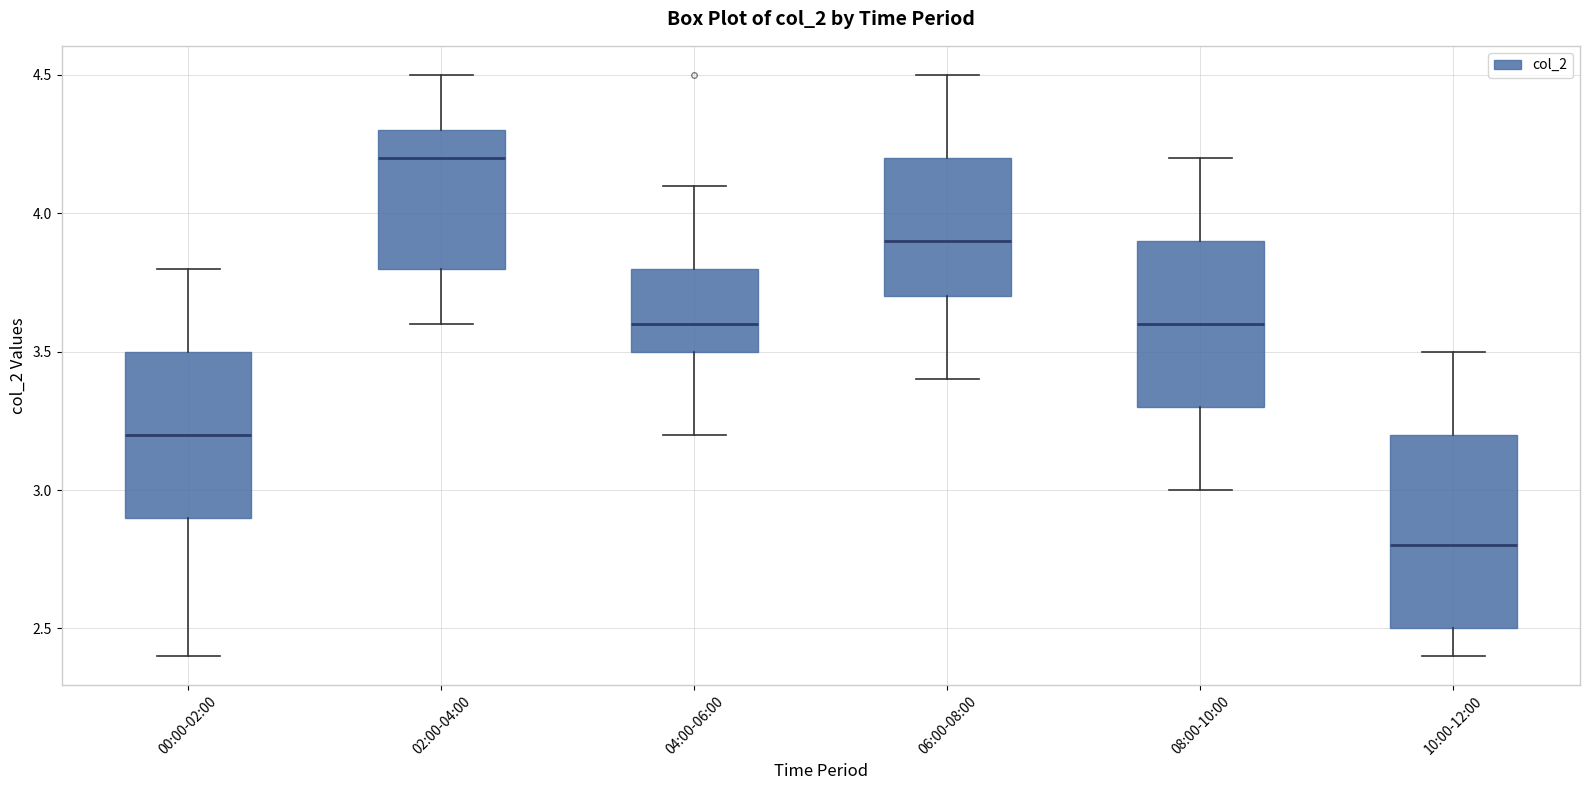

Comparing the boxes themselves (not the whiskers), which one is the tallest?

10:00-12:00